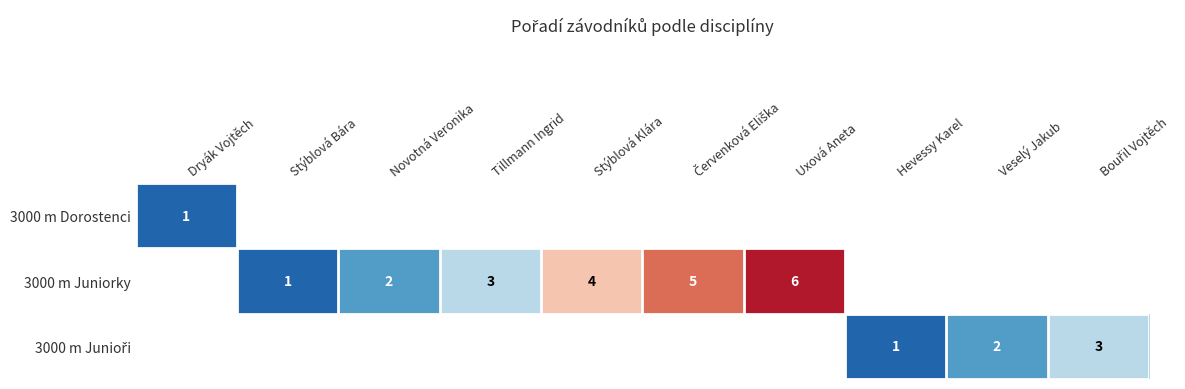

What is the sum of the 3000 m Juniorky values at Stýblová Klára and Tillmann Ingrid?

7